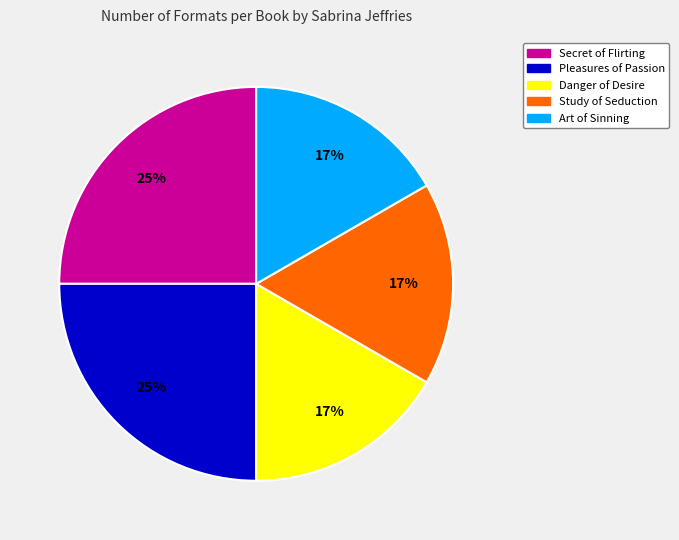

Which has a higher value, Secret of Flirting or Art of Sinning?

Secret of Flirting